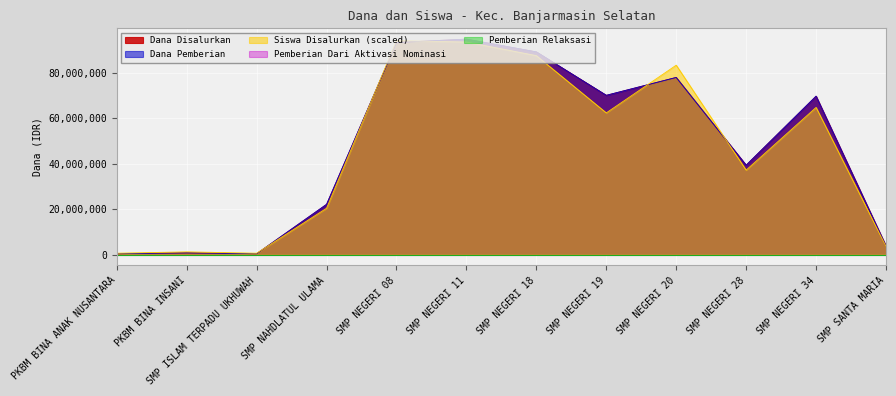

What is the spread (max minus min) of values at SMP NEGERI 08?

825000